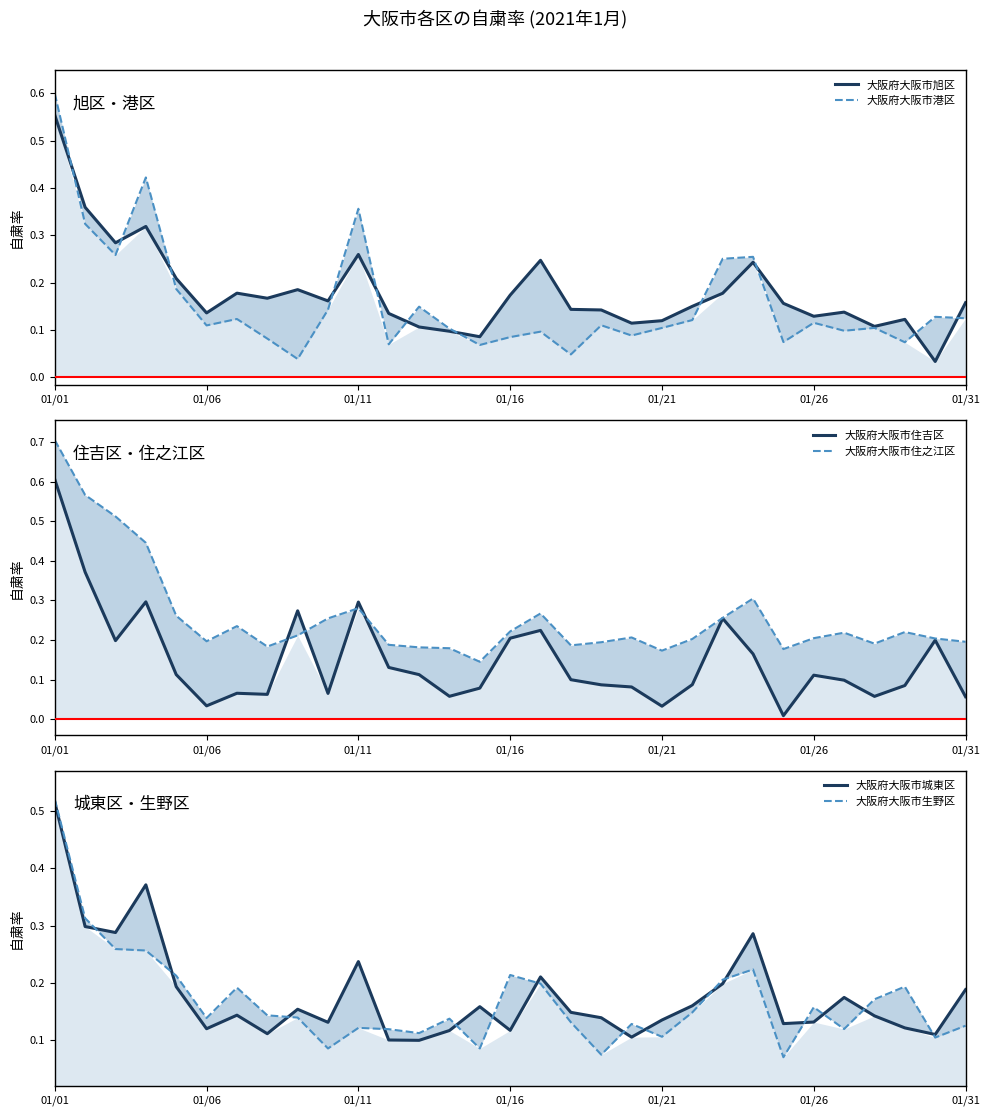

At which category is the sum across all series the highest?

01/01